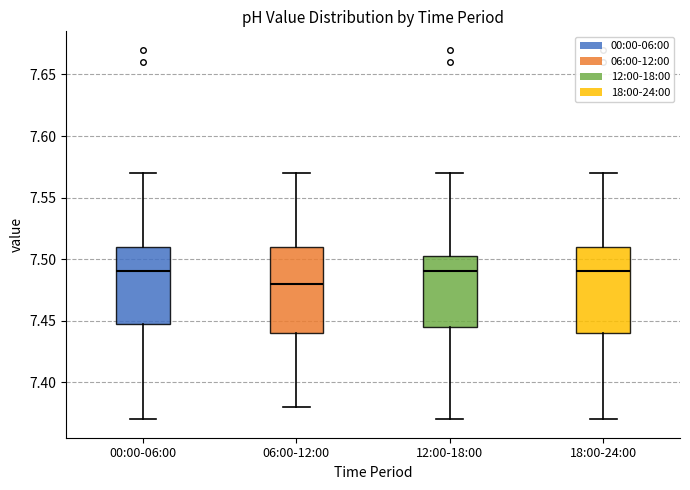

Where is the lower edge of the box for 06:00-12:00 on the y-axis? The values are not printed on the chart, so give them approximately, as read against the axis.

7.440